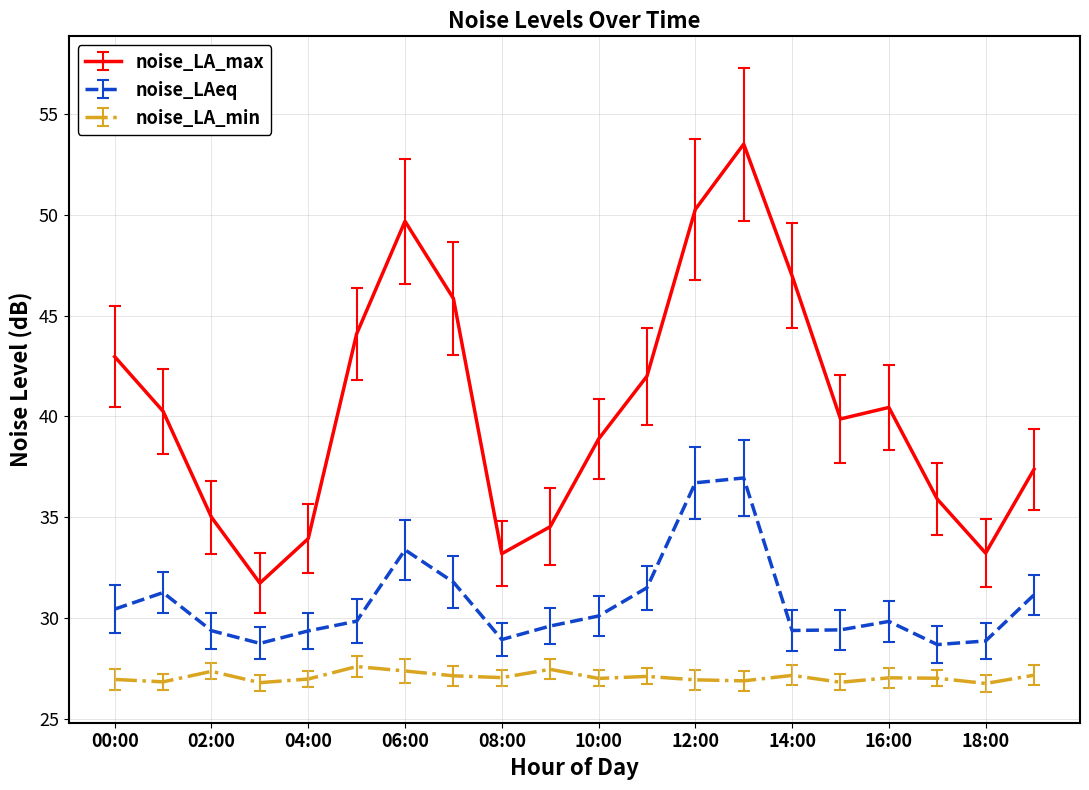

Which series has the widest spread of values?

noise_LA_max